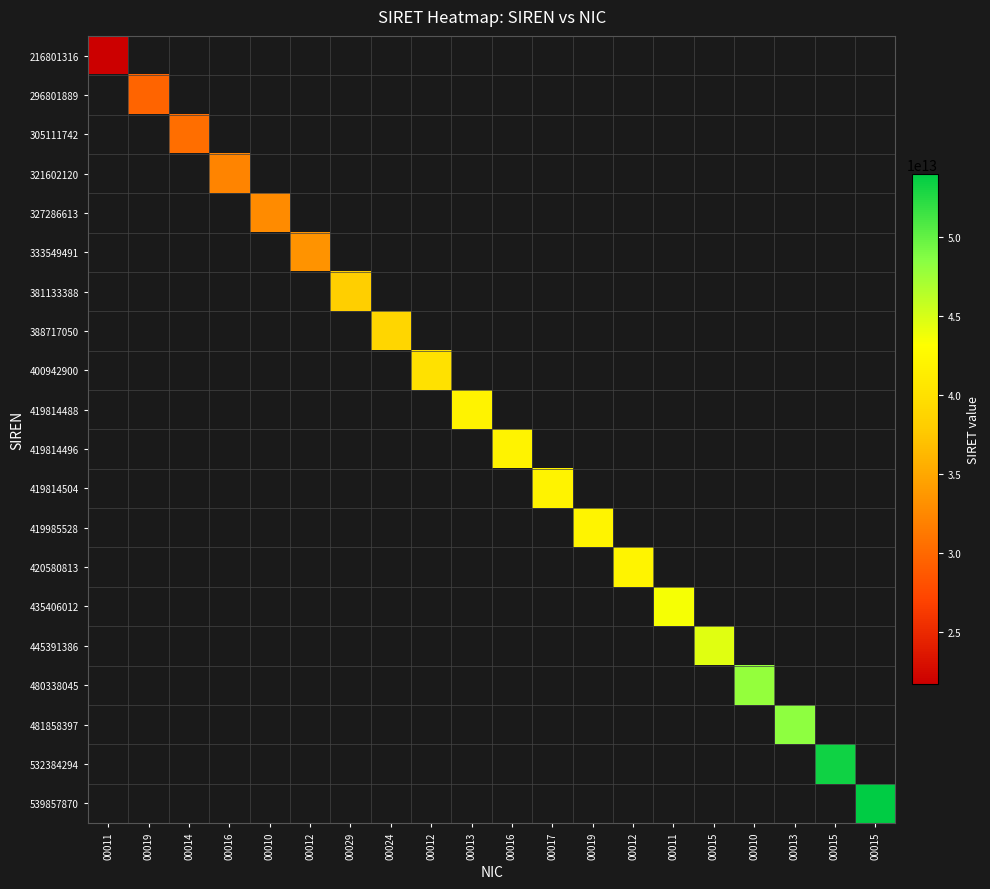

Between 00010 and 00011, which is larger?

00011